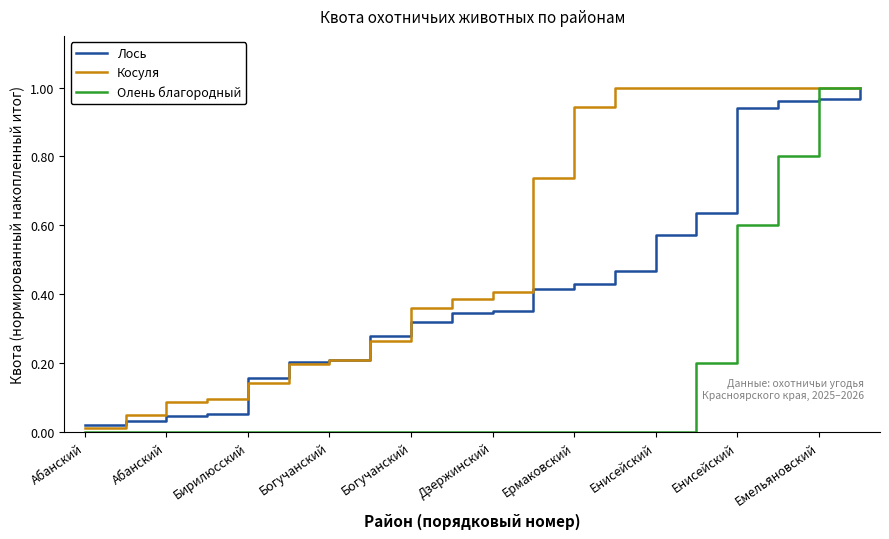

Which series has the largest total across all categories?

Косуля